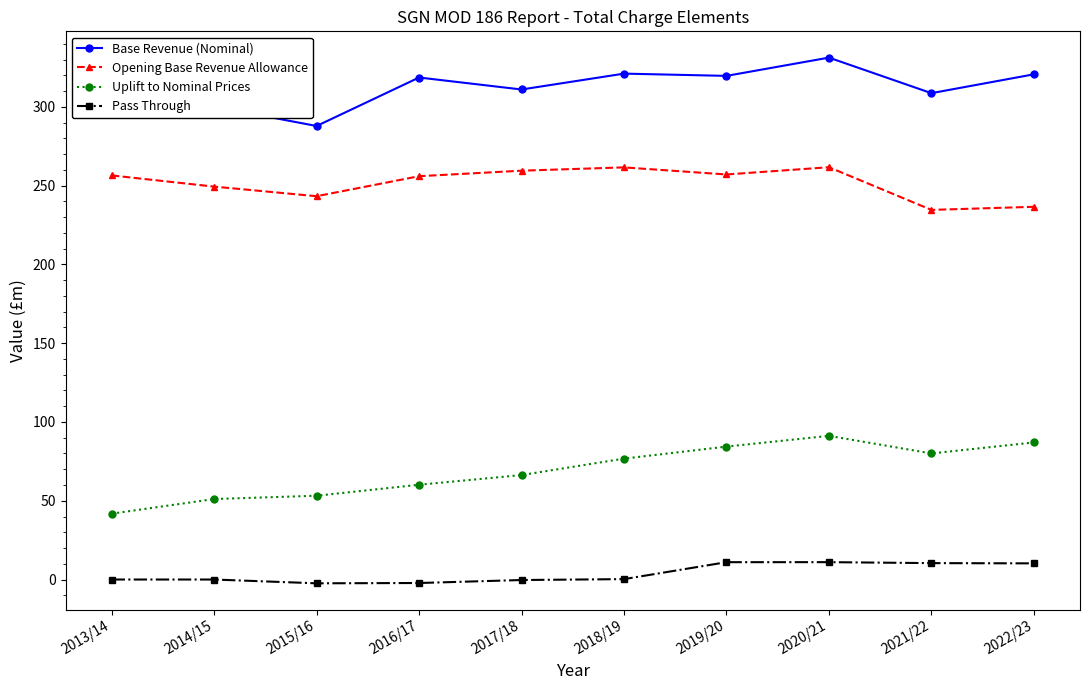

Rank the series by their maximum value, from highest to lowest.

Base Revenue (Nominal), Opening Base Revenue Allowance, Uplift to Nominal Prices, Pass Through